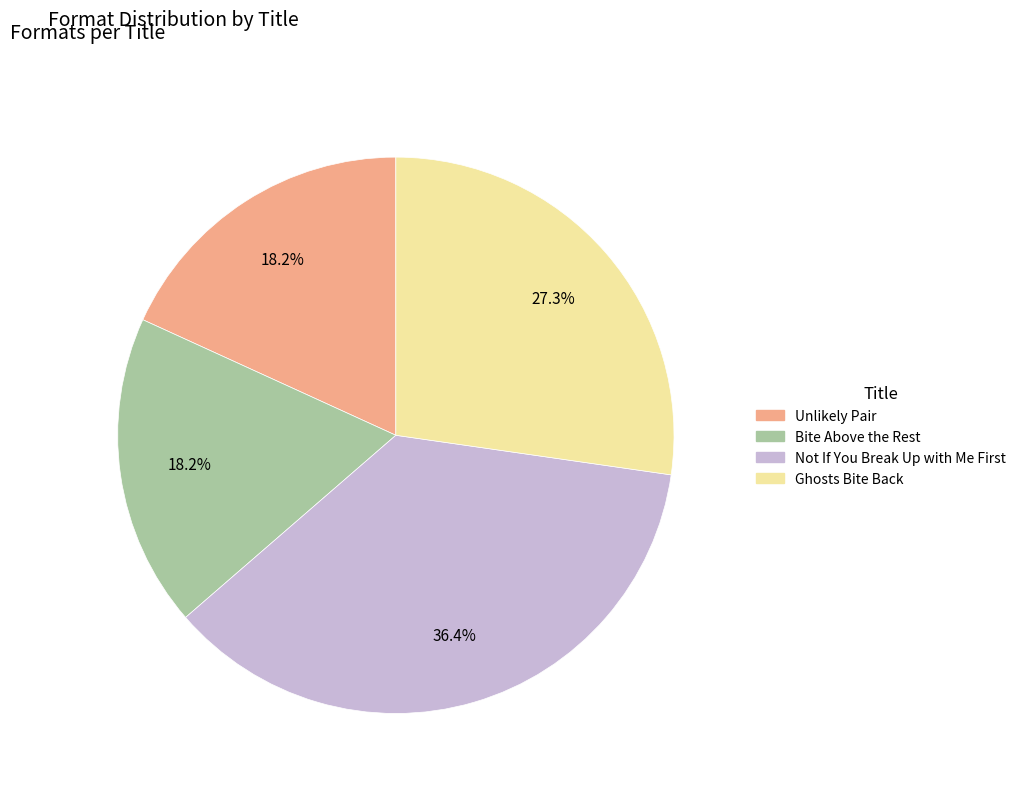

What is the largest slice in the pie chart?

Not If You Break Up with Me First